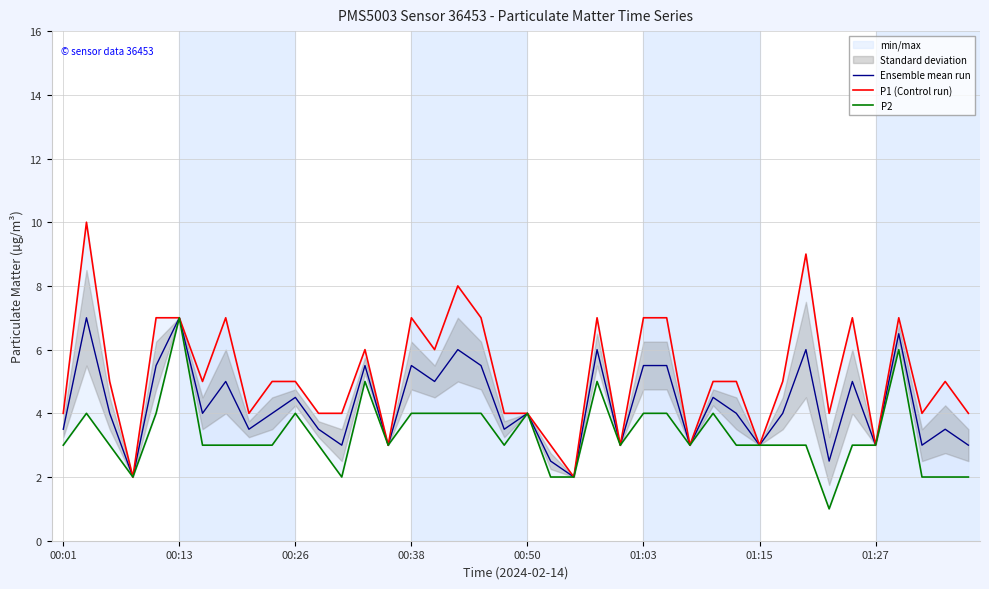

What is the minimum value for Ensemble mean run?

2.0